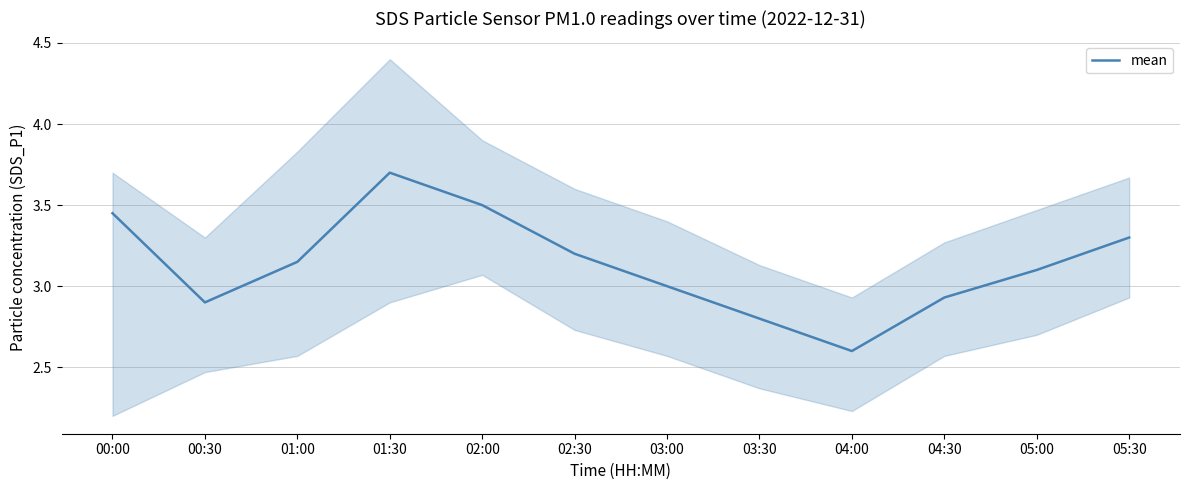

What is the average value?

3.1